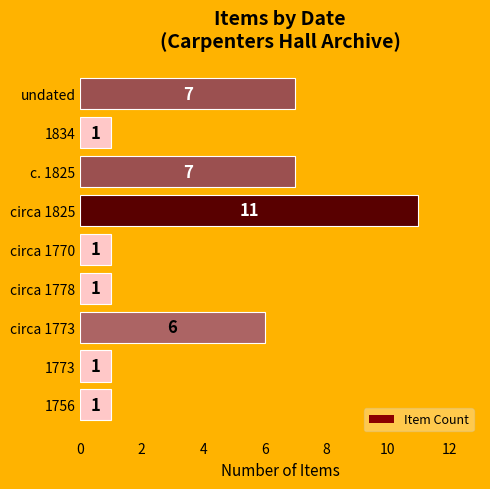

What is the greatest value displayed?

11